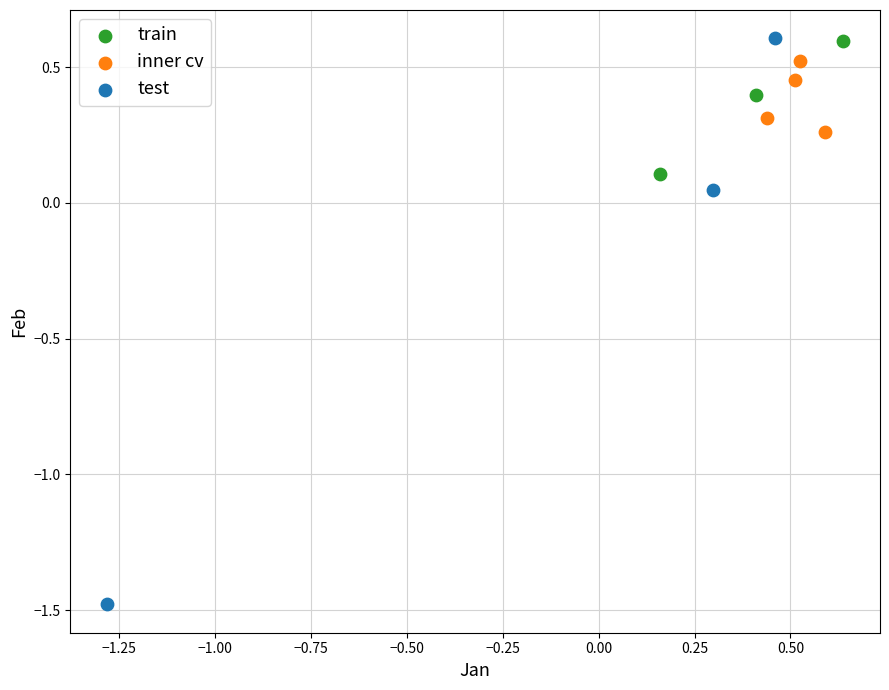

Which series has the largest Y range (max minus min)?

test